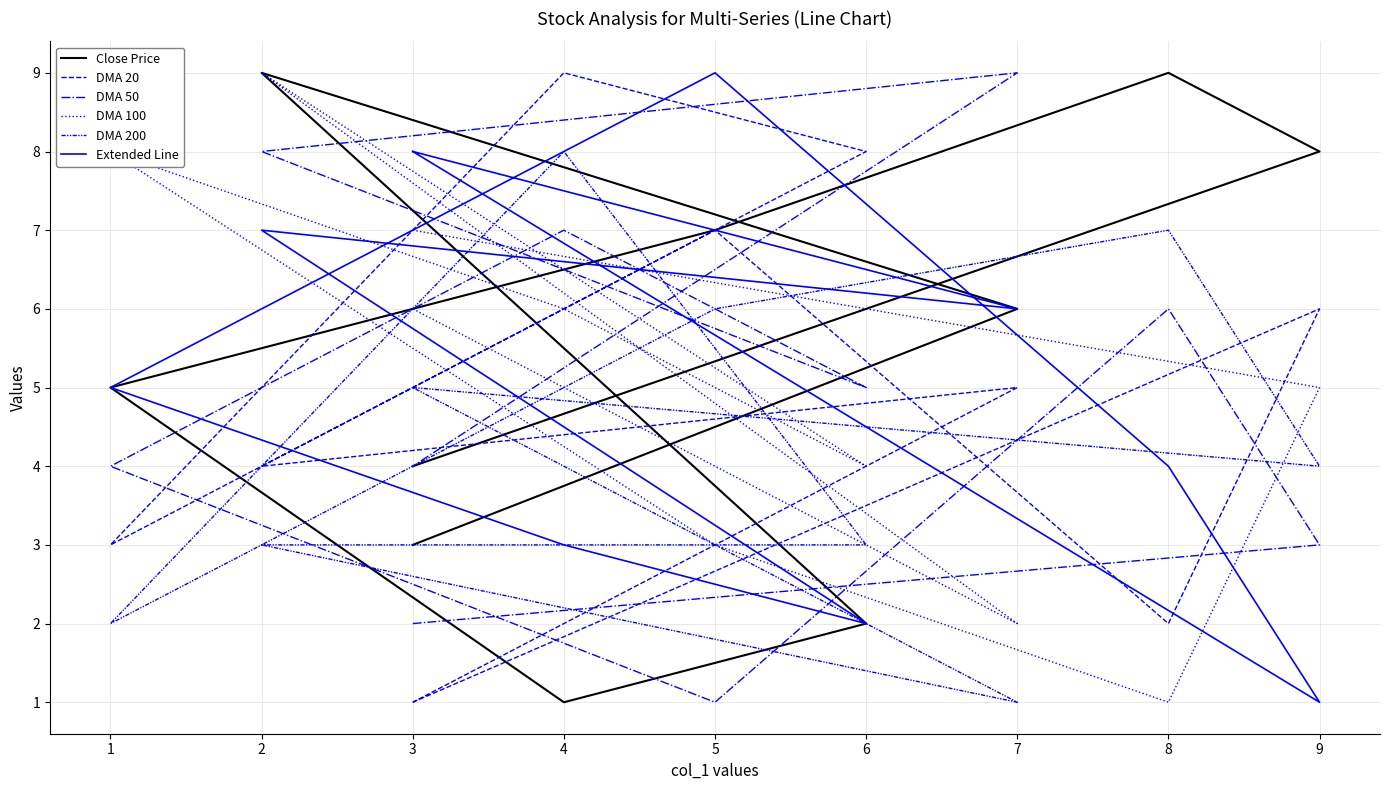

At 2, list the series in order from largest to smallest.

Close Price, DMA 100, DMA 50, Extended Line, DMA 20, DMA 200